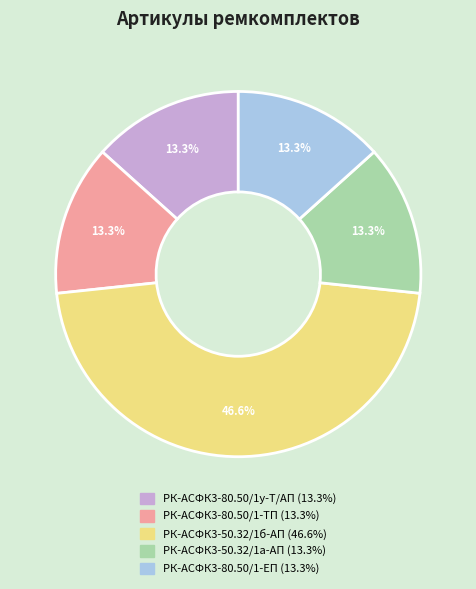

What percentage is NOT represented by РК-АСФК3-80.50/1у-Т/АП?

86.7%